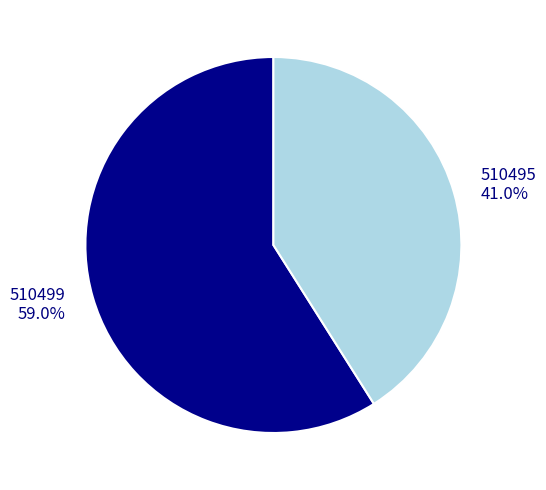

To the nearest percent, what is the combined percentage of 510495 and 510499?

100%